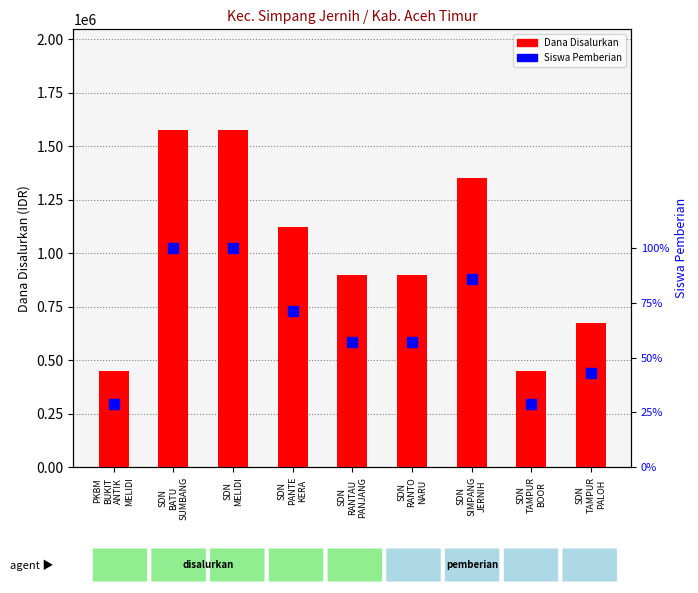

Between SDN
MELIDI and SDN
RANTAU
PANJANG, which series saw the biggest shift?

Dana Disalurkan